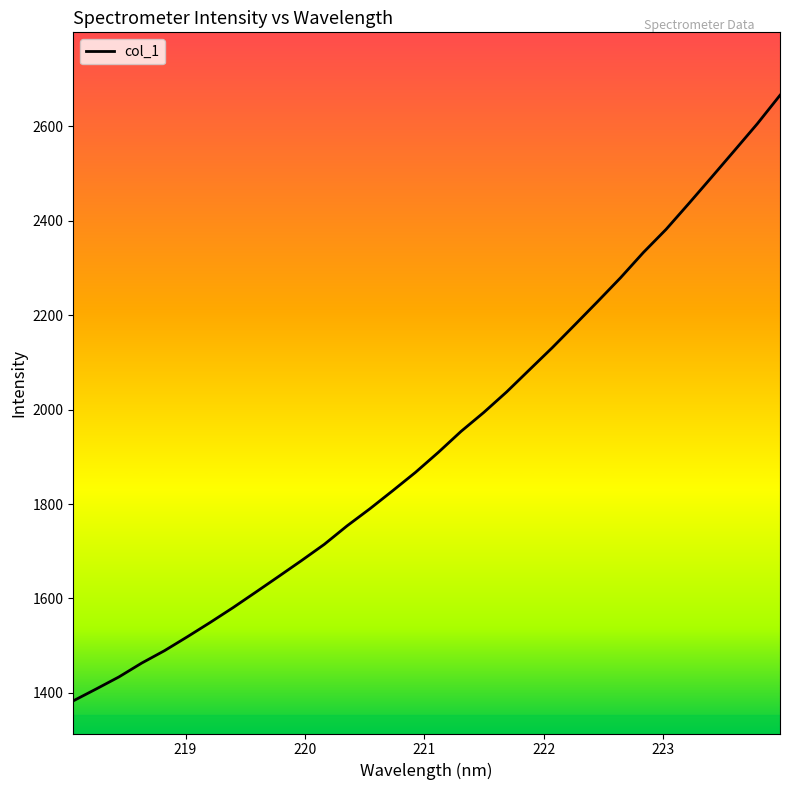

What is the greatest value displayed?

2665.8